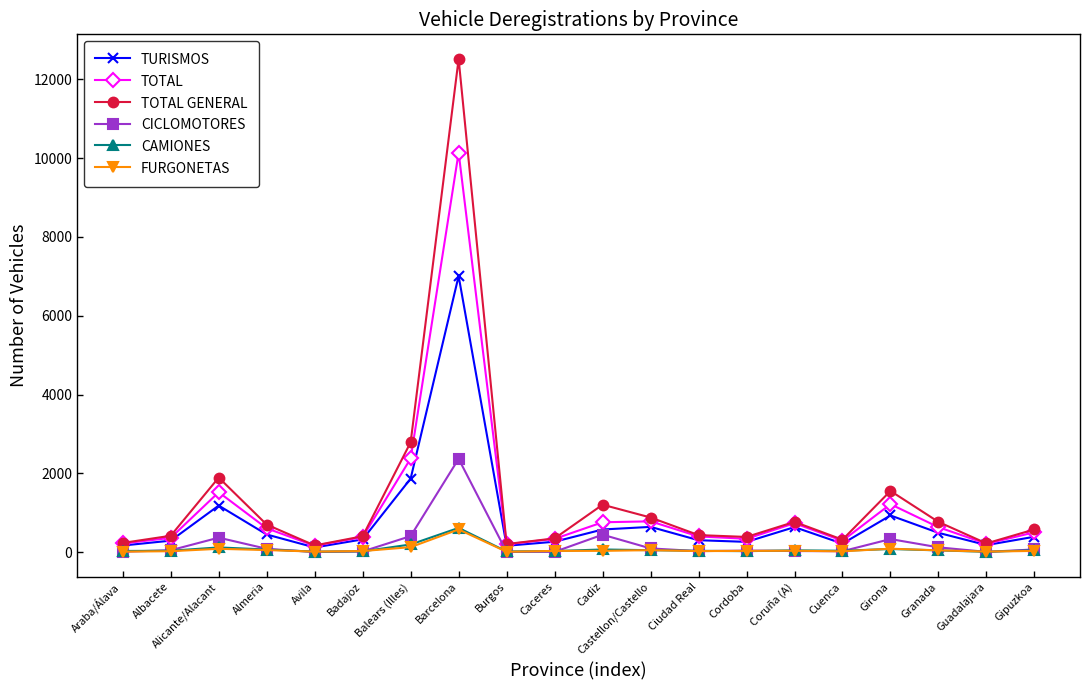

True or false: TOTAL and FURGONETAS cross at least once.

False